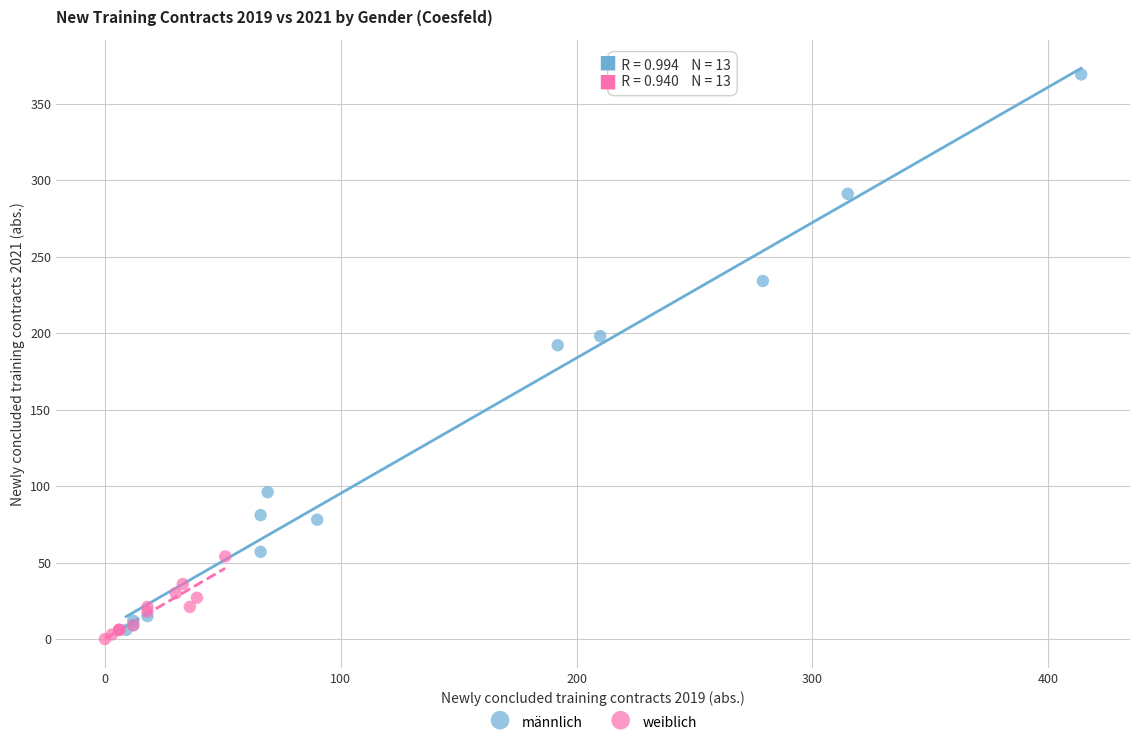

Which series contains the highest Y value?

männlich